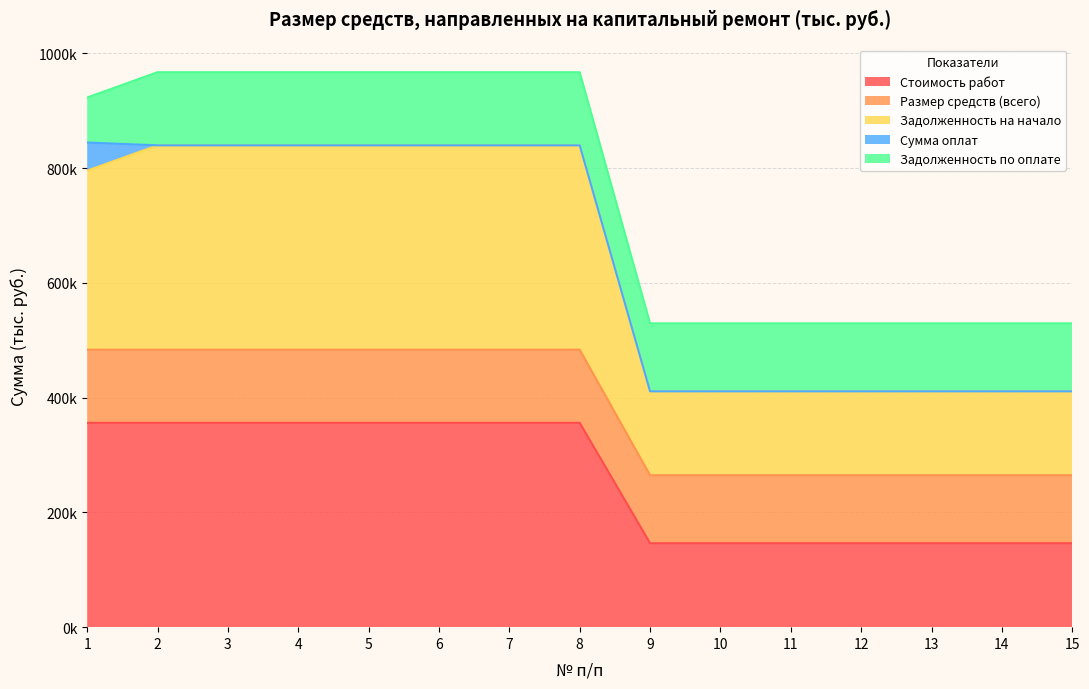

True or false: Стоимость работ and Размер средств (всего) cross at least once.

False